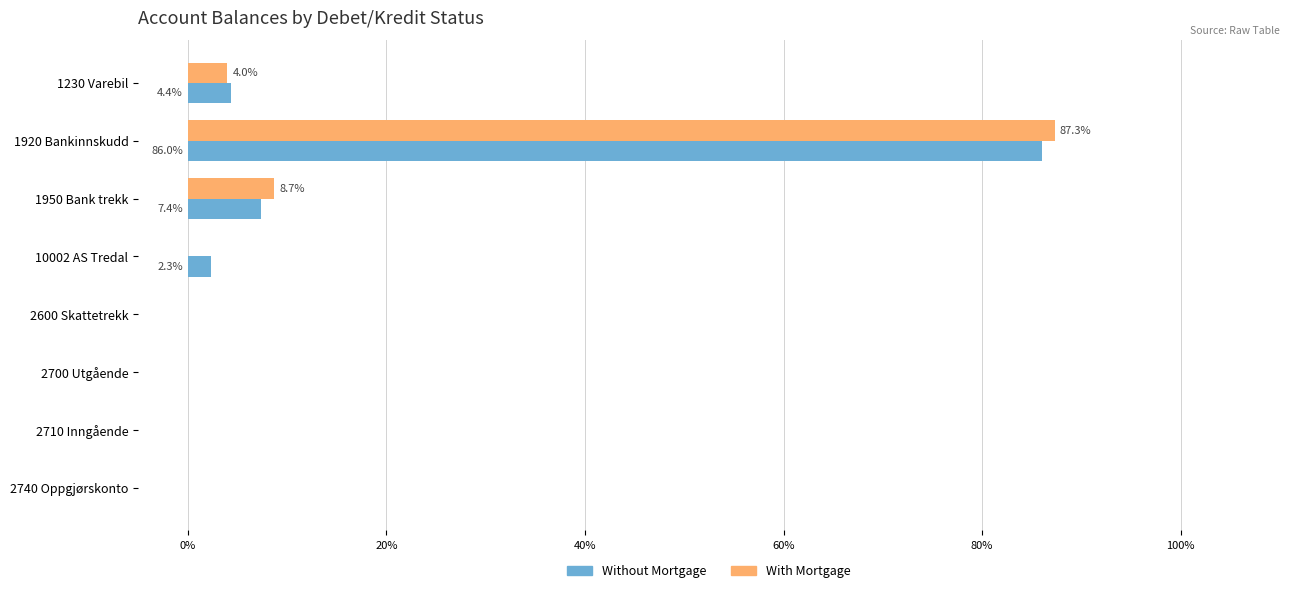

What is the total value across all series at 1230 Varebil?

8.4